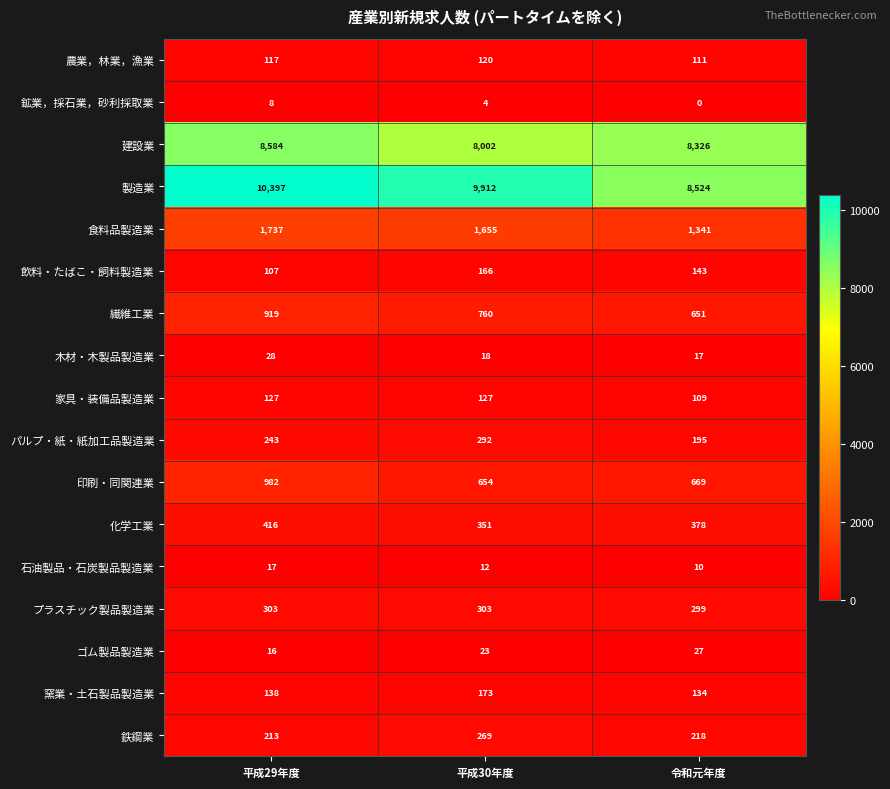

Which category has the lowest value across all series?

令和元年度